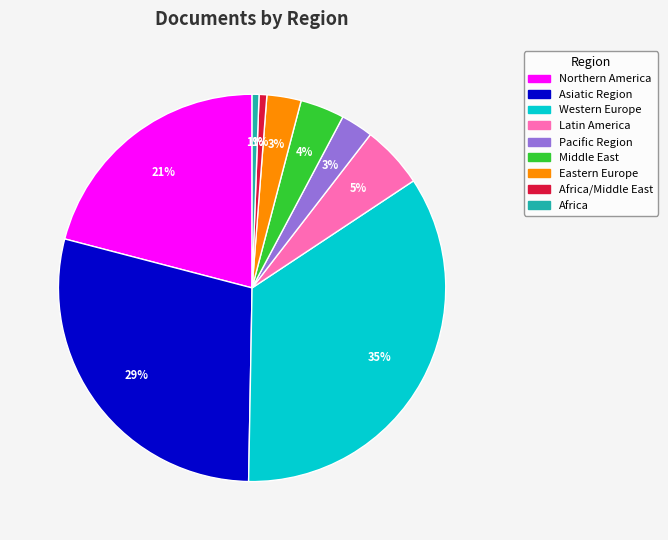

Is there a majority slice in this chart?

No